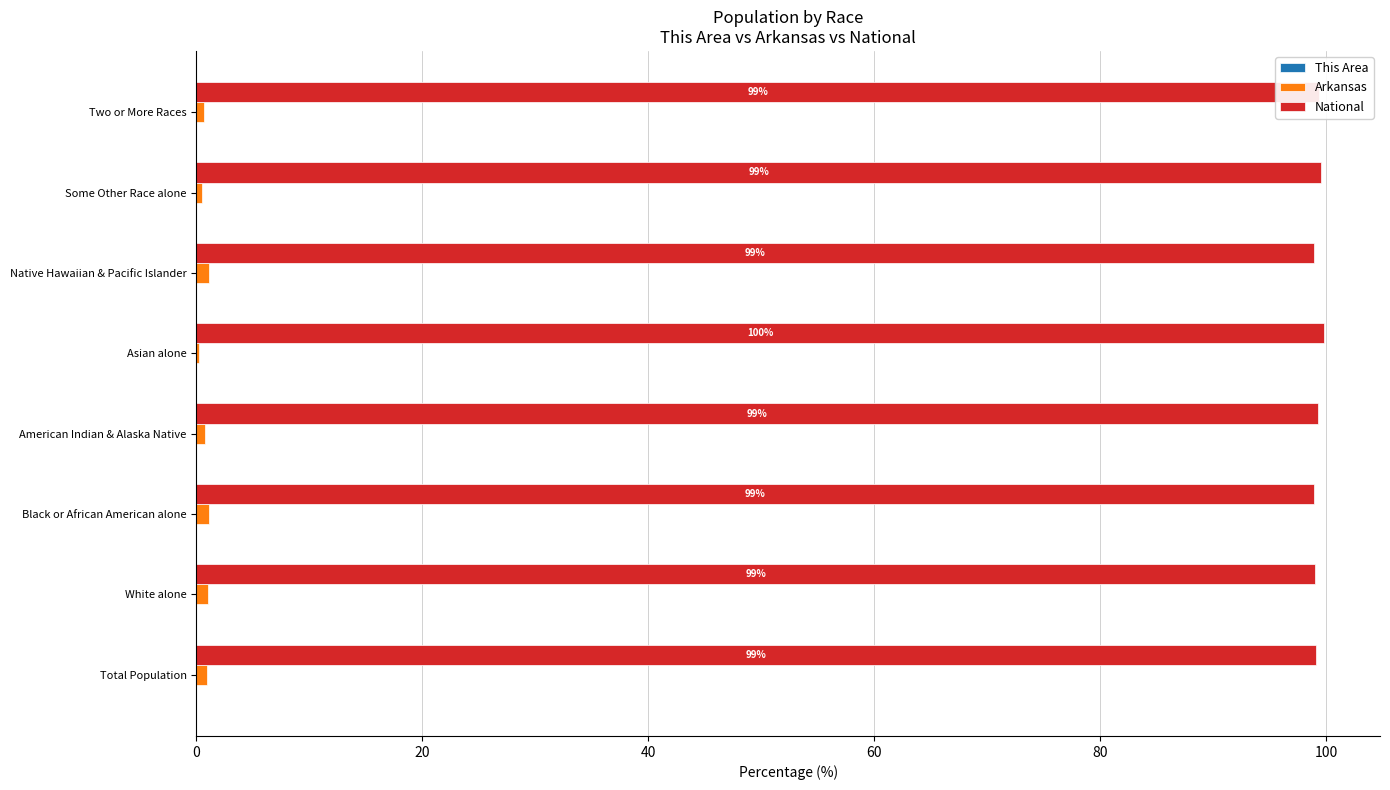

What is the sum of all National values?

793.7